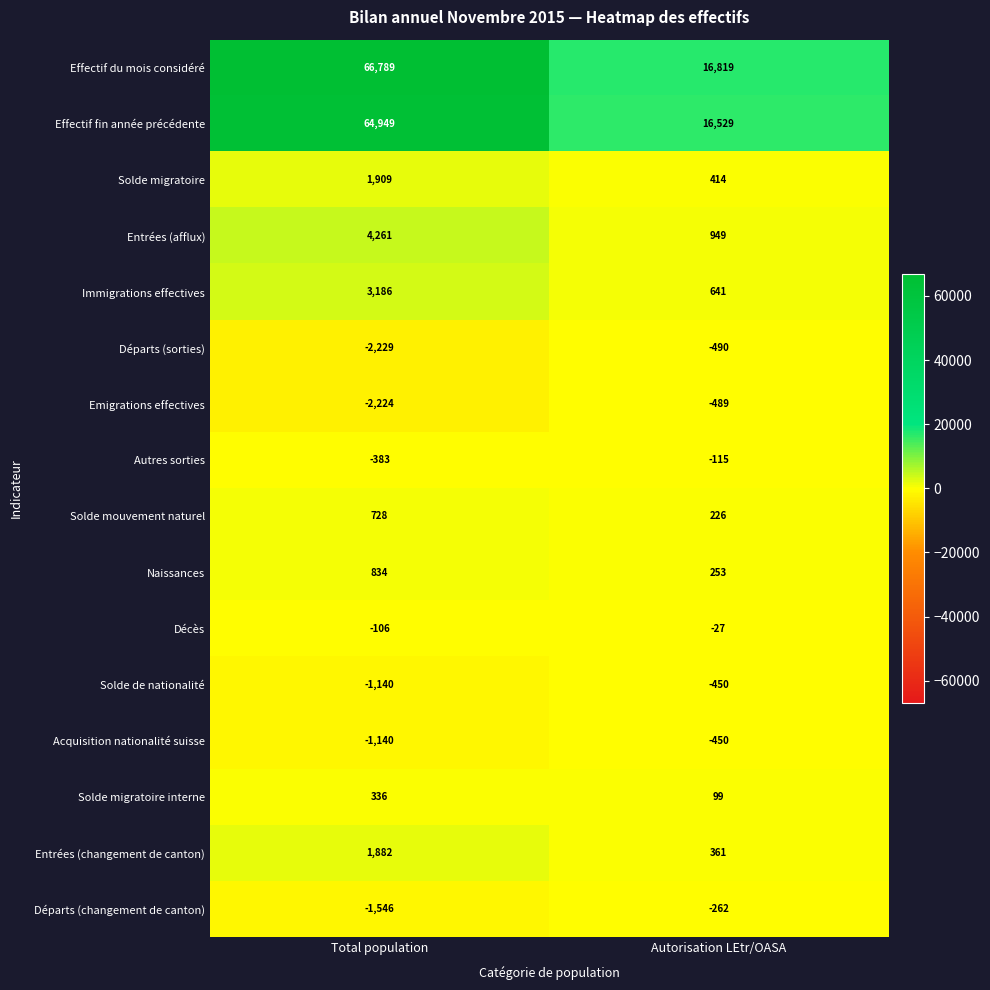

What is the total value across all series at Autorisation LEtr/OASA?

34008